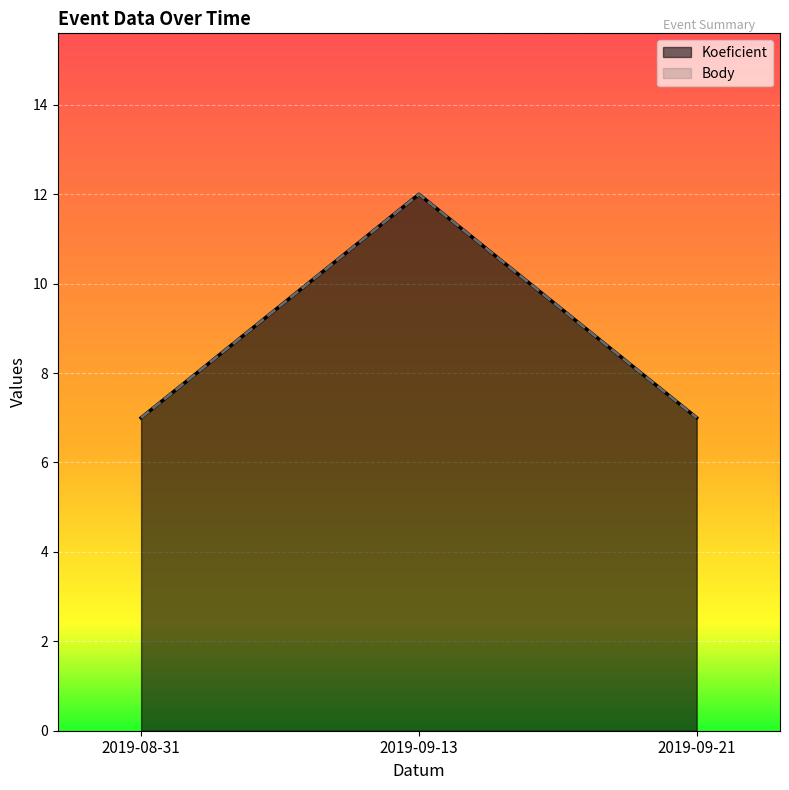

What is the difference between the maximum and minimum values in the Body series?

5